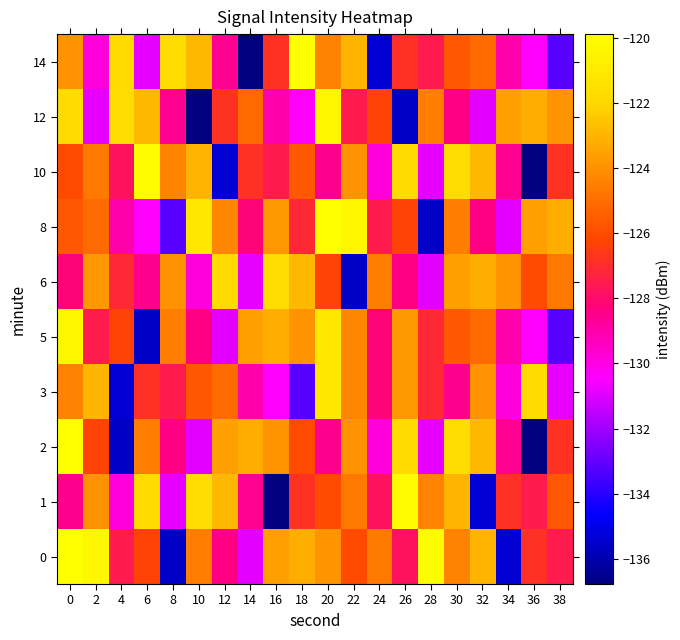

What is the spread (max minus min) of values at 38?

10.0